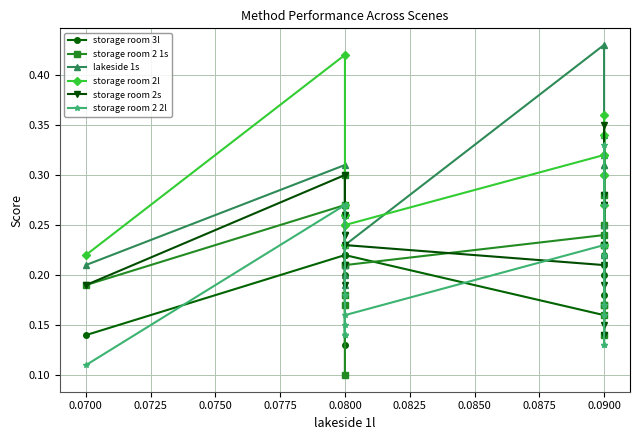

Reading left to right, transcribe all the data shown in this chart.

storage room 3l: 0.1	0.2	0.2	0.2	0.1	0.2	0.2	0.2	0.2	0.2	0.2	0.2	0.2	0.2	0.2	0.2	0.2
storage room 2 1s: 0.2	0.3	0.2	0.2	0.1	0.3	0.2	0.2	0.2	0.2	0.1	0.3	0.2	0.2	0.2	0.2	0.2
lakeside 1s: 0.2	0.3	0.3	0.2	0.2	0.3	0.2	0.2	0.4	0.2	0.2	0.3	0.3	0.2	0.2	0.3	0.3
storage room 2l: 0.2	0.4	0.3	0.2	0.3	0.3	0.2	0.2	0.3	0.2	0.3	0.3	0.3	0.2	0.4	0.3	0.3
storage room 2s: 0.2	0.3	0.3	0.2	0.2	0.2	0.2	0.2	0.2	0.1	0.1	0.2	0.3	0.2	0.3	0.3	0.3
storage room 2 2l: 0.1	0.3	0.2	0.1	0.1	0.1	0.1	0.2	0.2	0.1	0.1	0.3	0.3	0.2	0.2	0.2	0.2